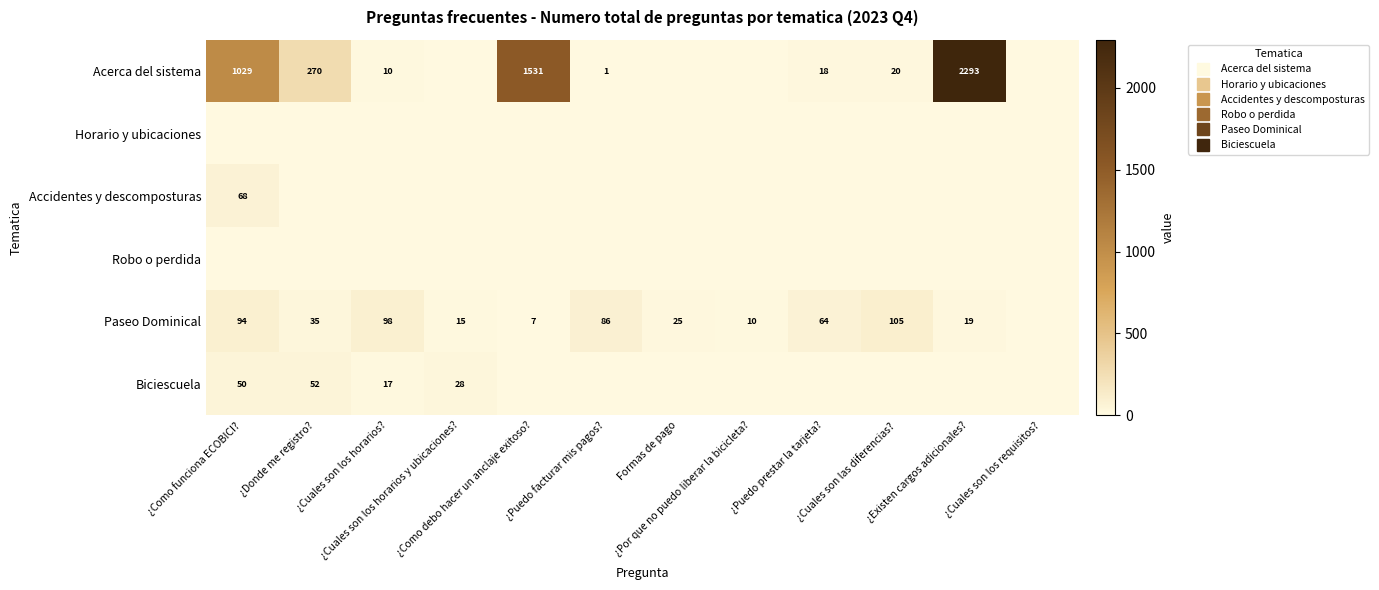

Rank the categories by Paseo Dominical value from lowest to highest.

¿Cuales son los requisitos?, ¿Como debo hacer un anclaje exitoso?, ¿Por que no puedo liberar la bicicleta?, ¿Cuales son los horarios y ubicaciones?, ¿Existen cargos adicionales?, Formas de pago, ¿Donde me registro?, ¿Puedo prestar la tarjeta?, ¿Puedo facturar mis pagos?, ¿Como funciona ECOBICI?, ¿Cuales son los horarios?, ¿Cuales son las diferencias?